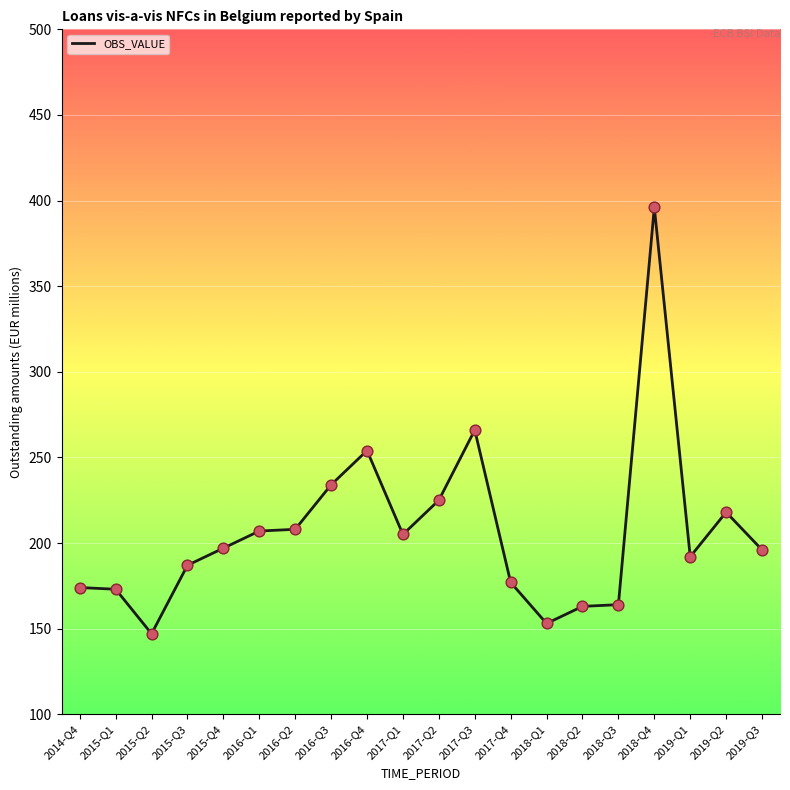

What is the ratio of the value at 2018-Q1 to the value at 2014-Q4?

0.9